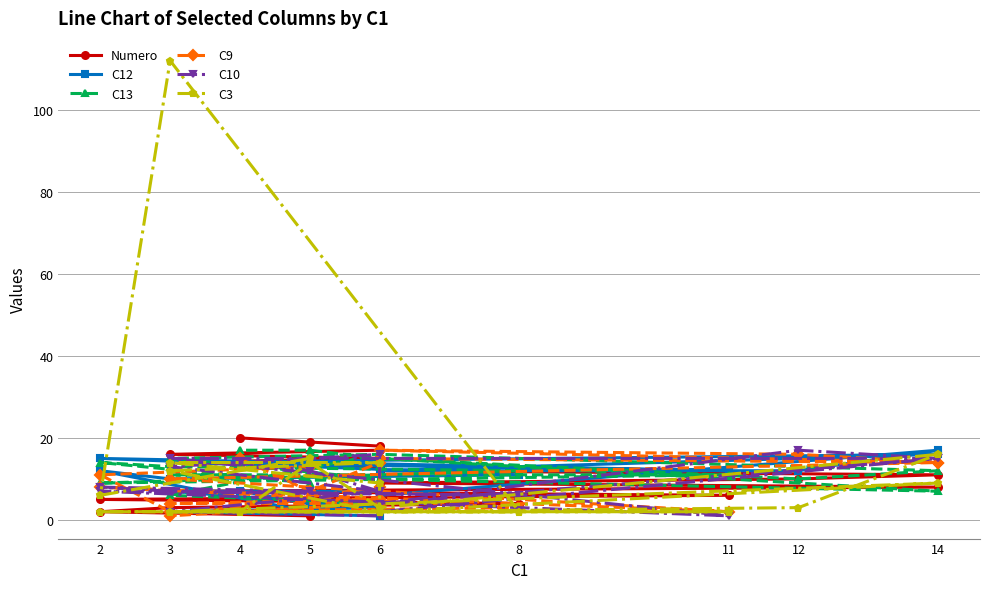

Where does the C3 series first go above 6?

5